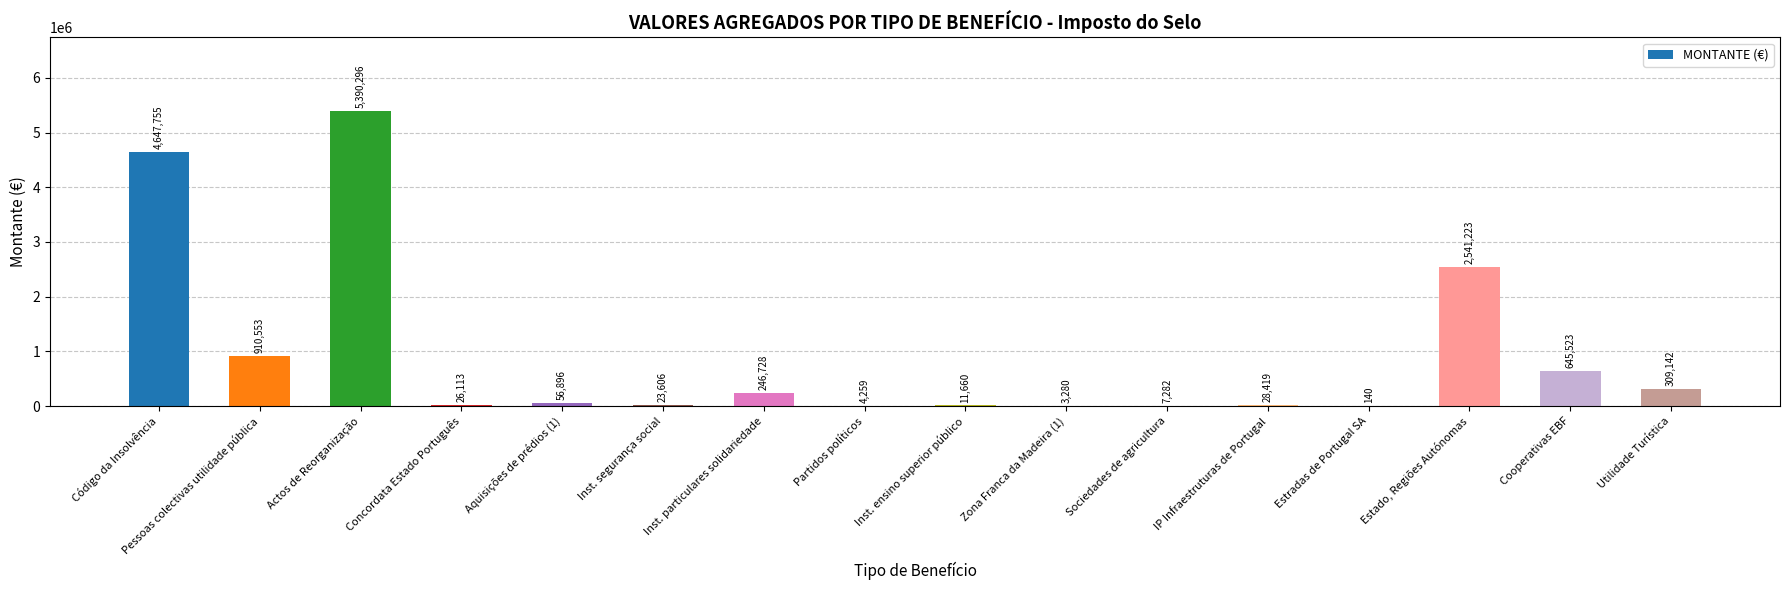

At which label does the data first exceed 56895?

Código da Insolvência